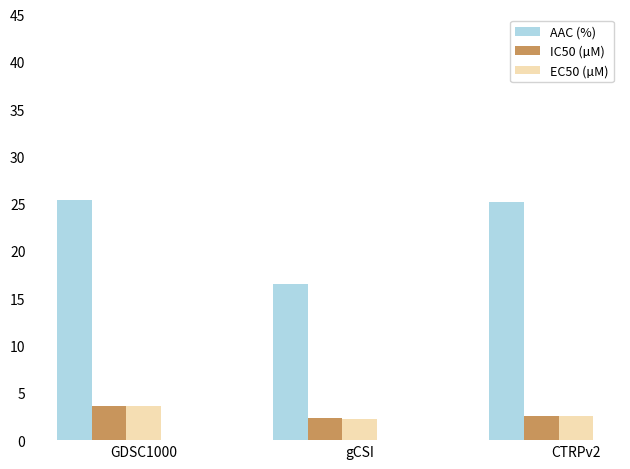

Where is AAC (%) nearest to the value 20?

gCSI